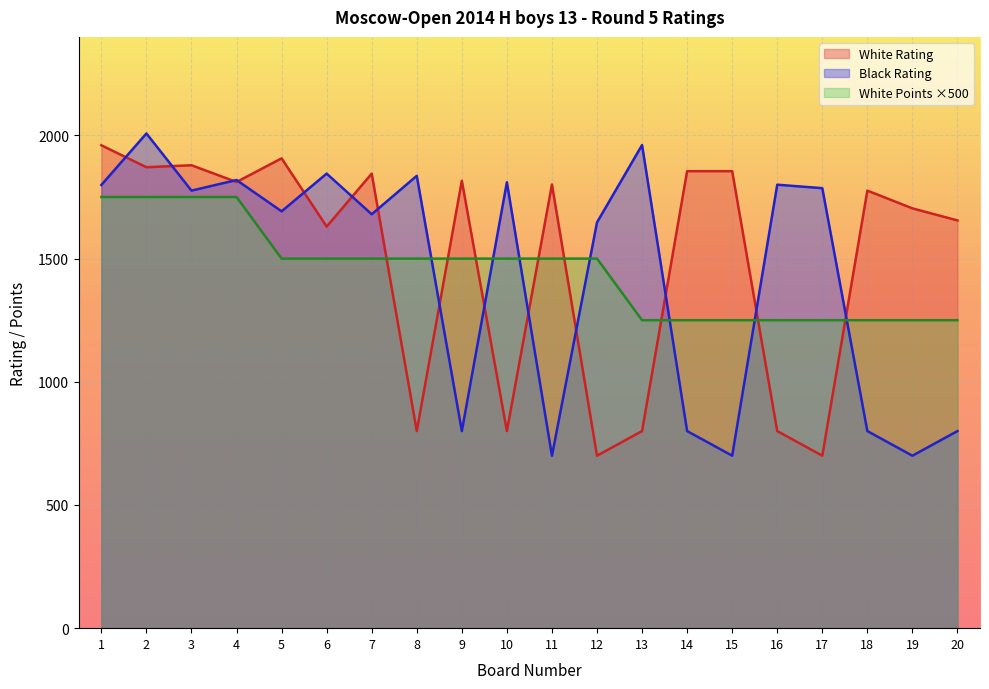

Rank the series by their average value, from highest to lowest.

White Rating, White Points ×500, Black Rating